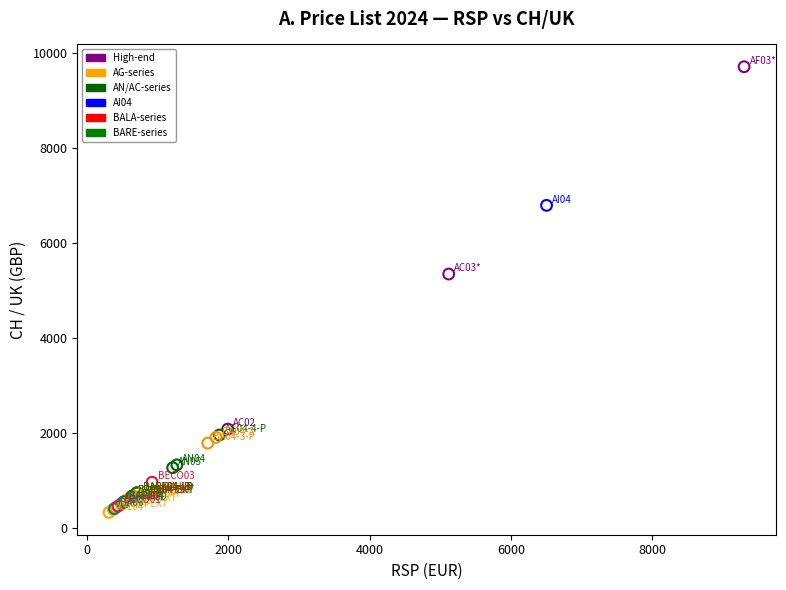

What Y value in the scatter plot is closest to 5022?

5350